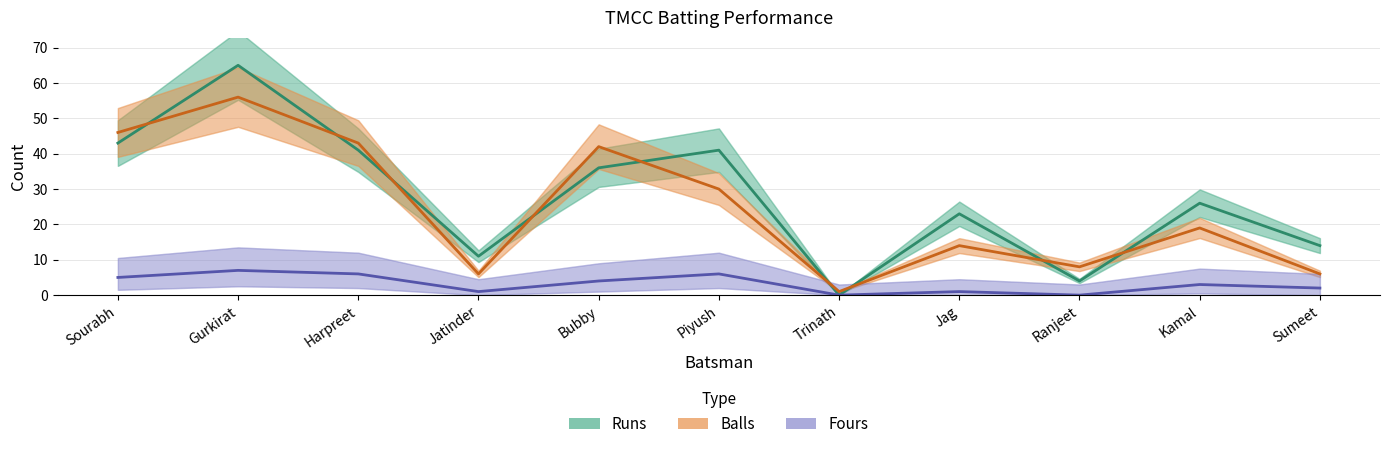

Which series changed the most between Sourabh and Sumeet?

Balls